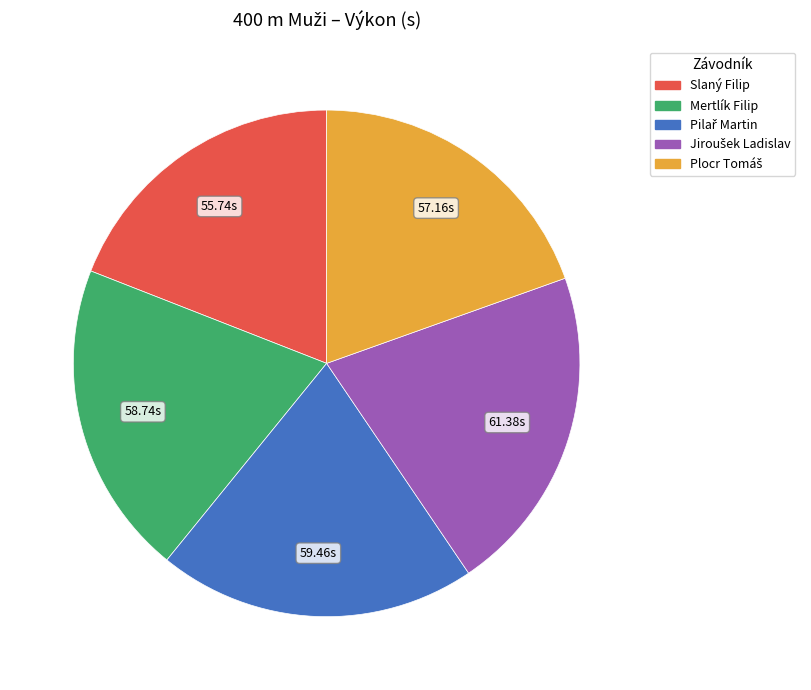

Is there any slice that represents more than half of the pie?

No